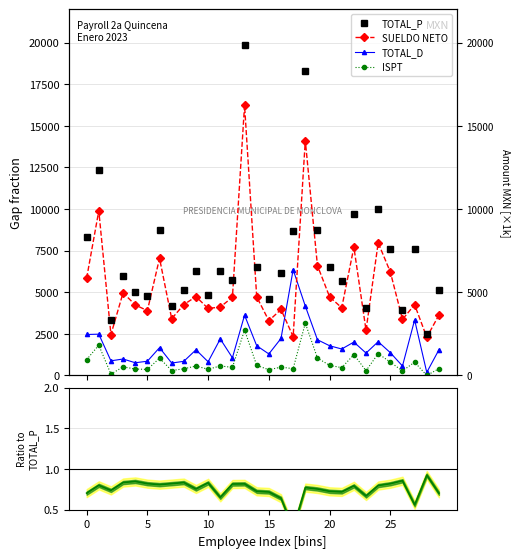

What is the label of the 9th point from the left?

8